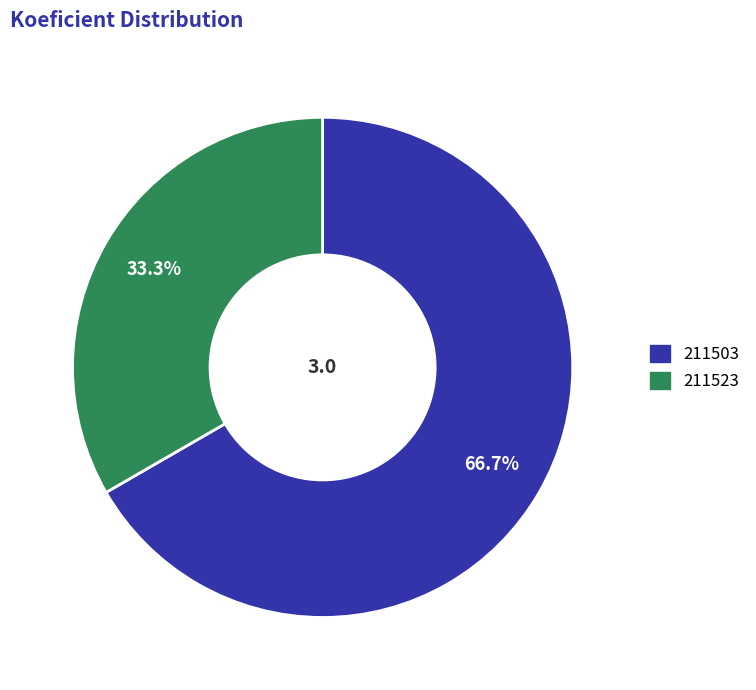

To the nearest percent, what percentage of the pie is 211503?

67%